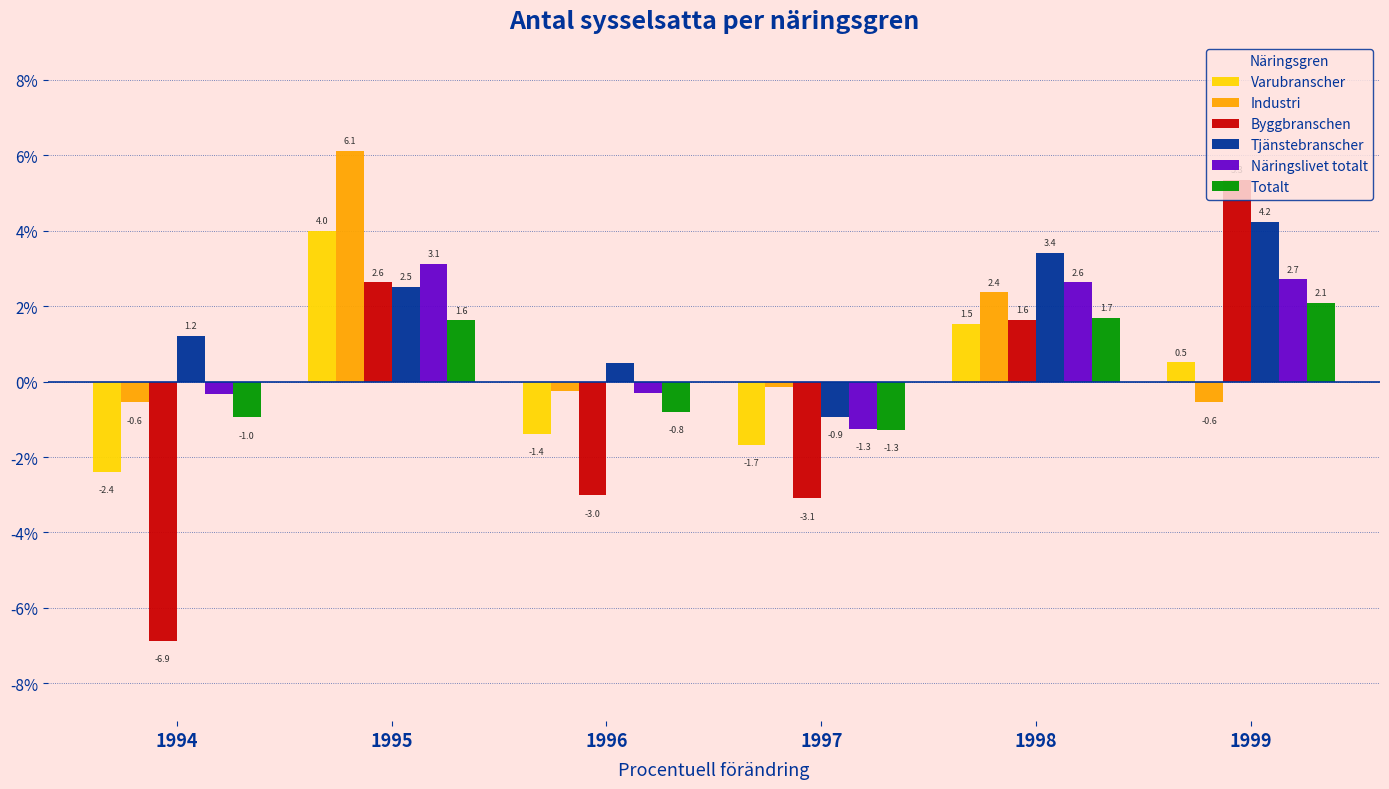

What is the maximum value shown in the chart?

6.1